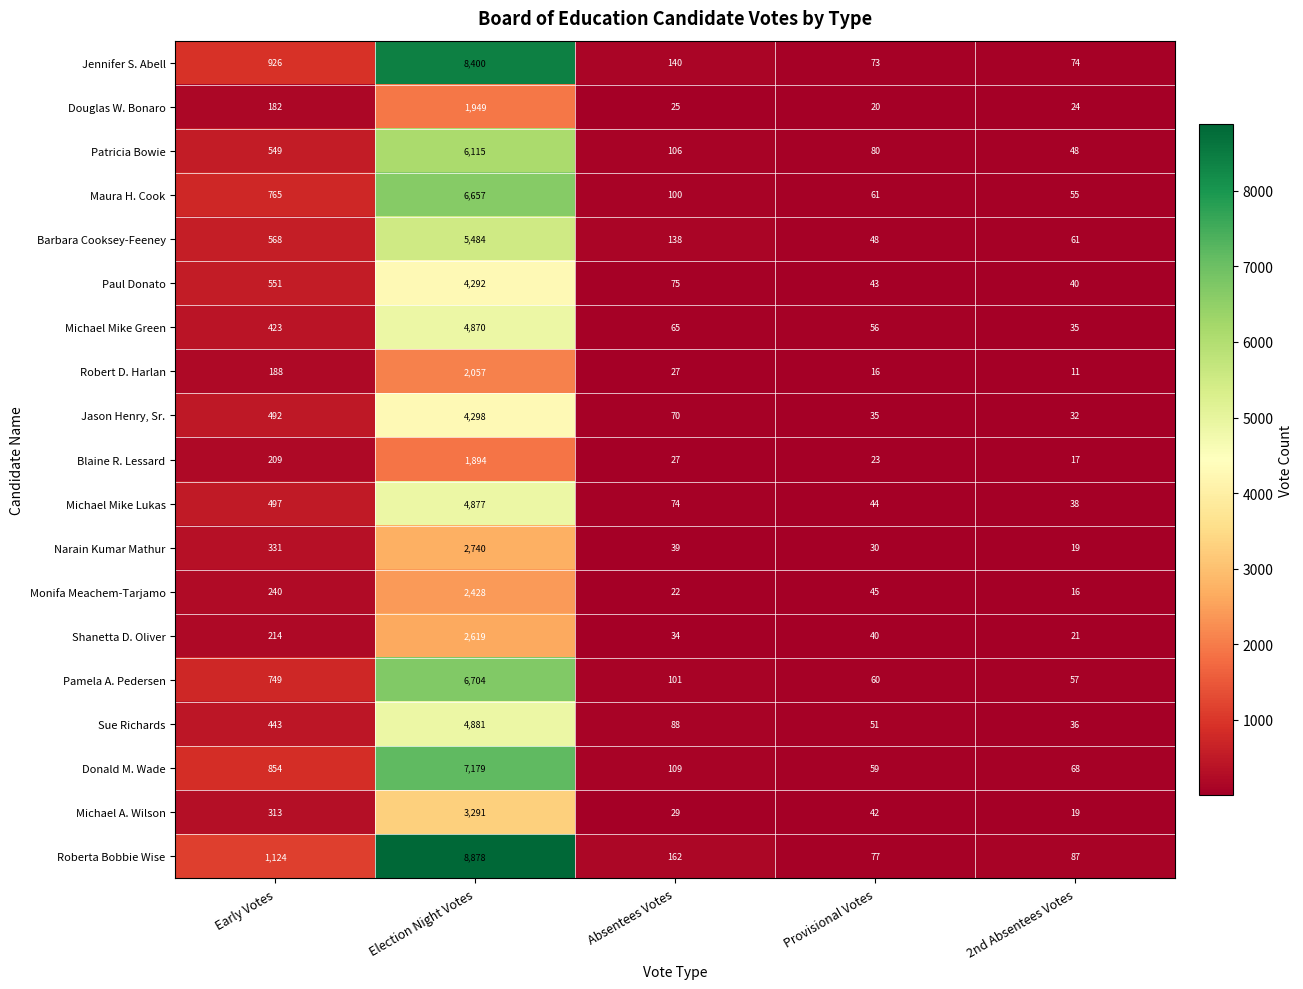

How many data points does each series have?

5